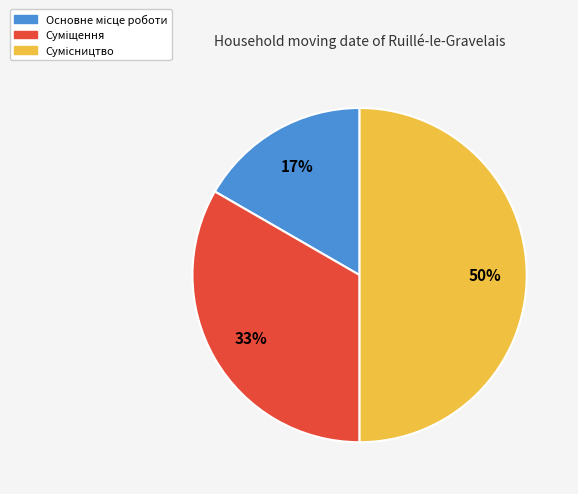

To the nearest percent, what is the difference between the largest and smallest slice percentages?

33%